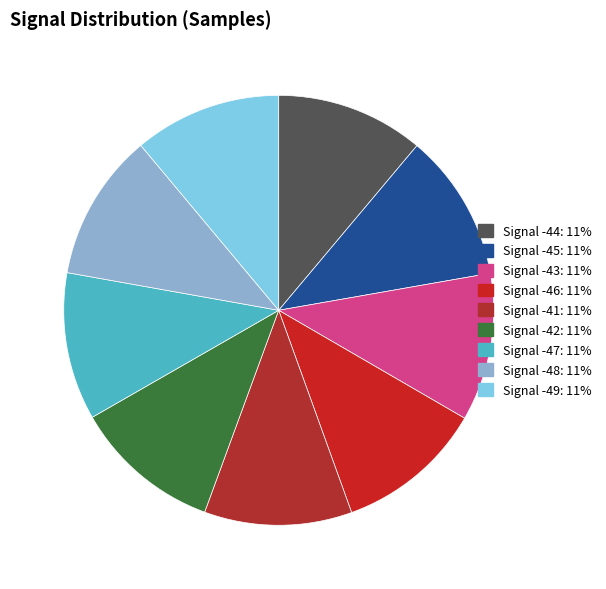

To the nearest percent, what is the combined percentage of Signal -44 and Signal -43?

22%